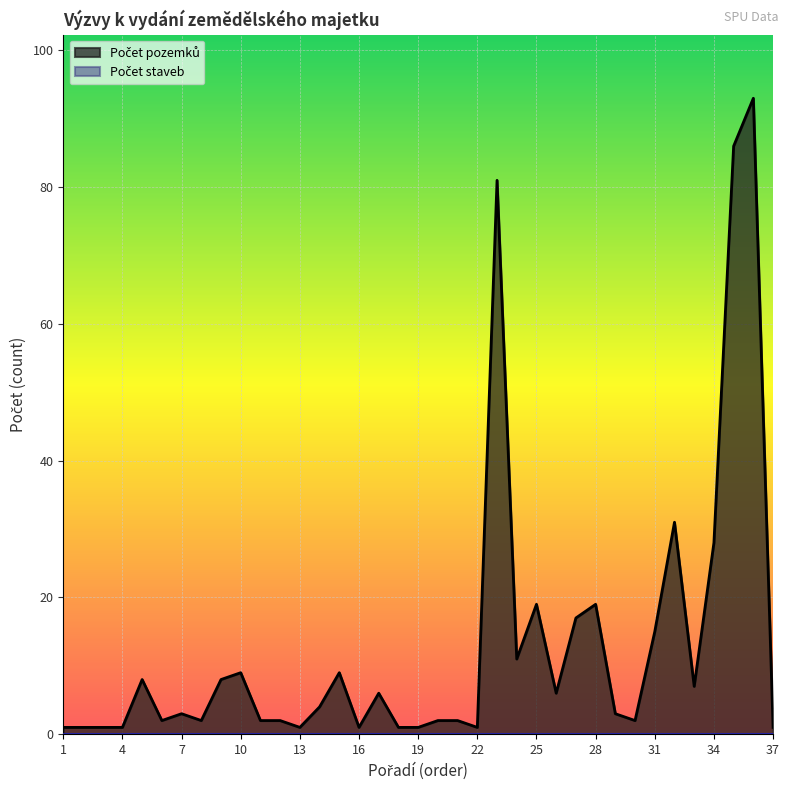

What is the change in value from 1 to 29?

+2